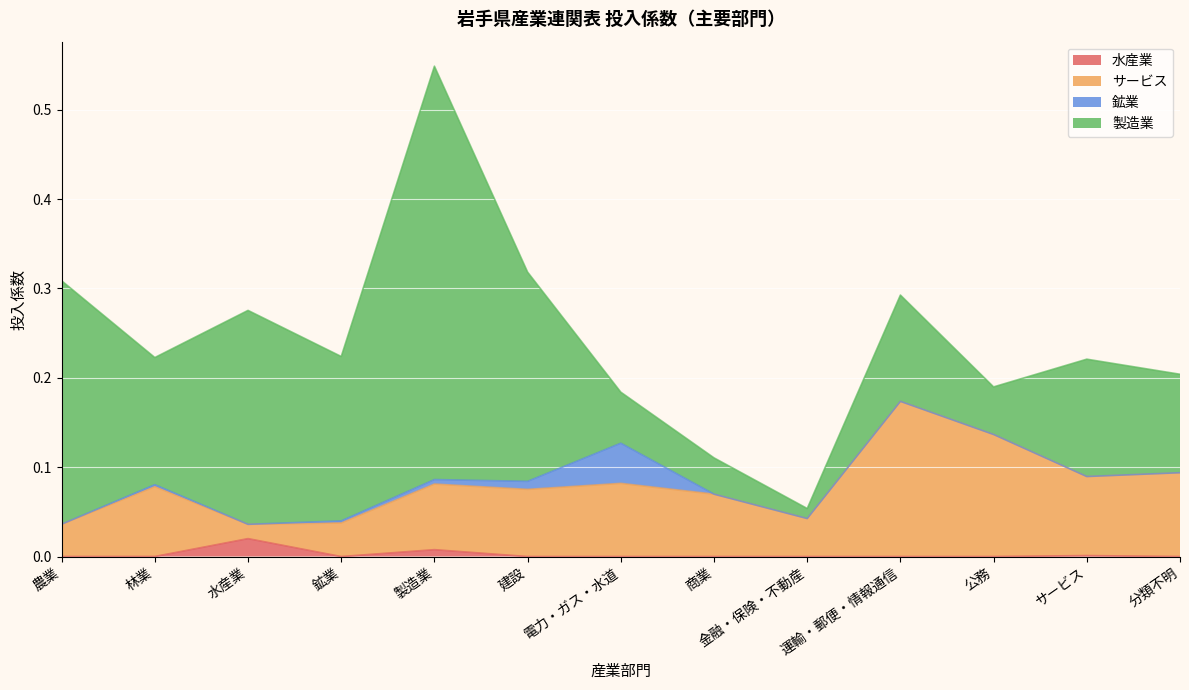

What are all the series names shown in the legend?

水産業, サービス, 鉱業, 製造業